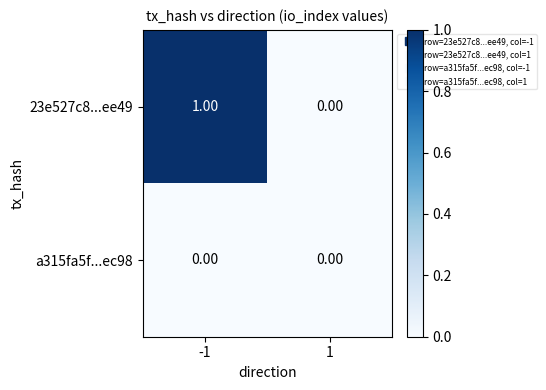

Which series has the largest total across all categories?

23e527c8...ee49